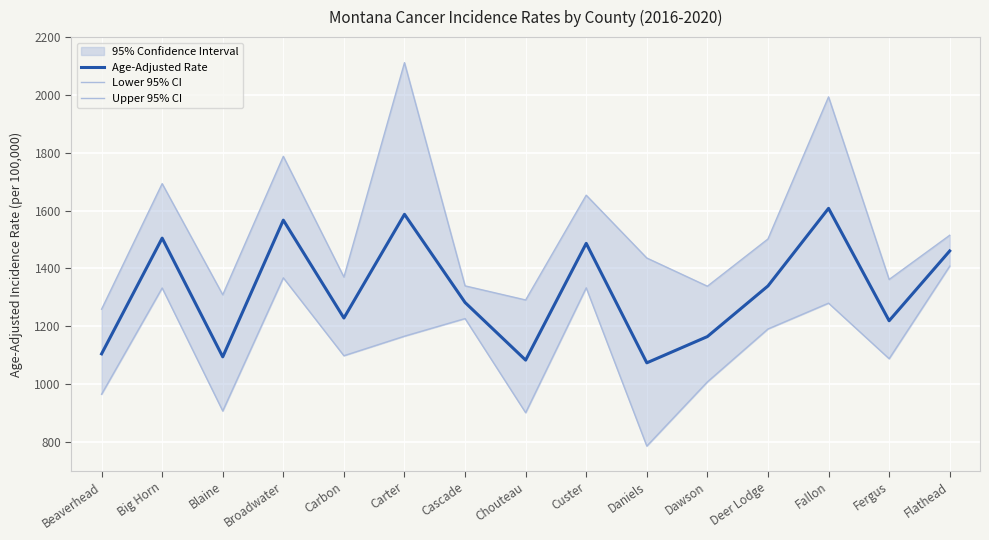

True or false: Upper 95% CI and Lower 95% CI cross at least once.

False